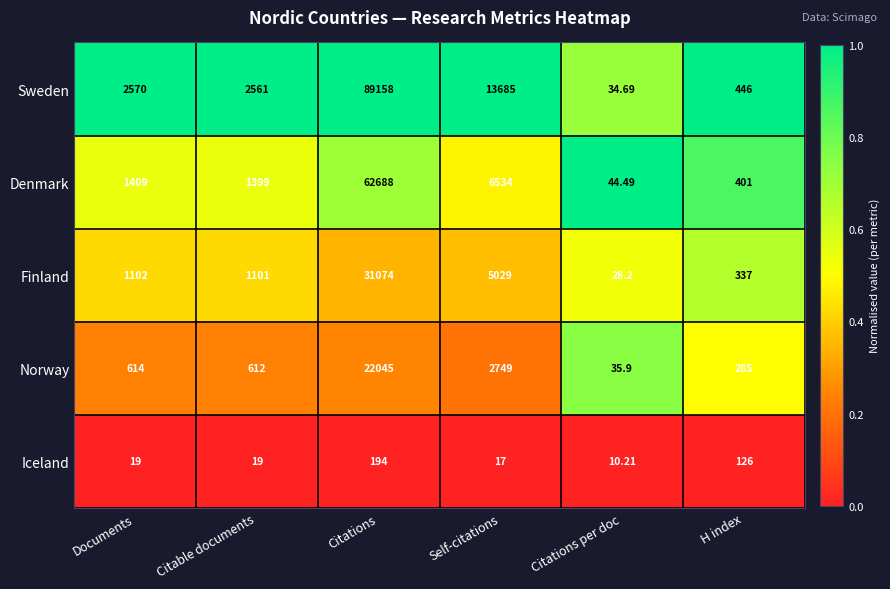

Rank the series at Citations from highest to lowest value.

Sweden, Denmark, Finland, Norway, Iceland